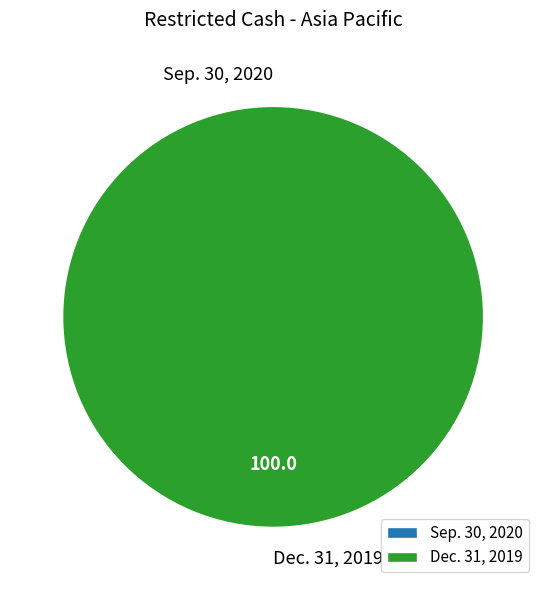

Which slice is the largest?

Dec. 31, 2019